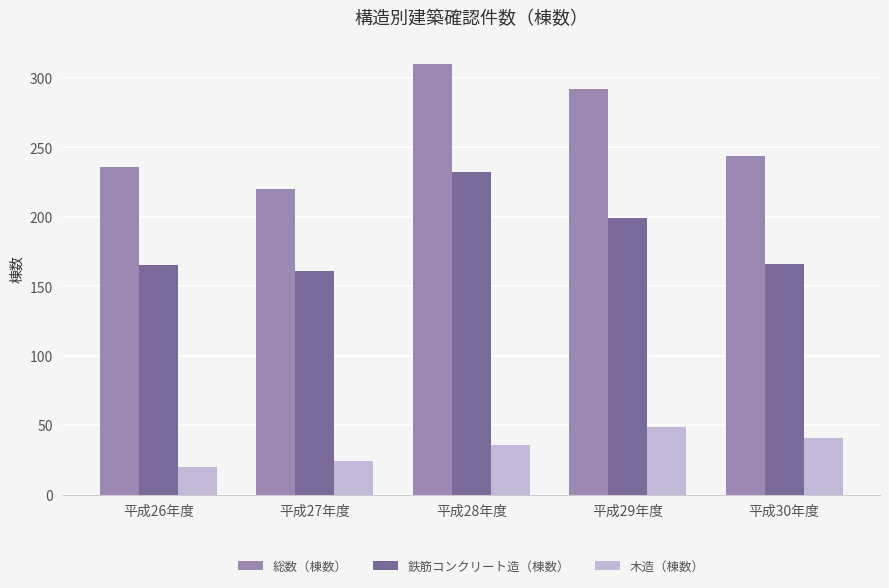

What is the difference between the 木造（棟数） values at 平成30年度 and 平成29年度?

8